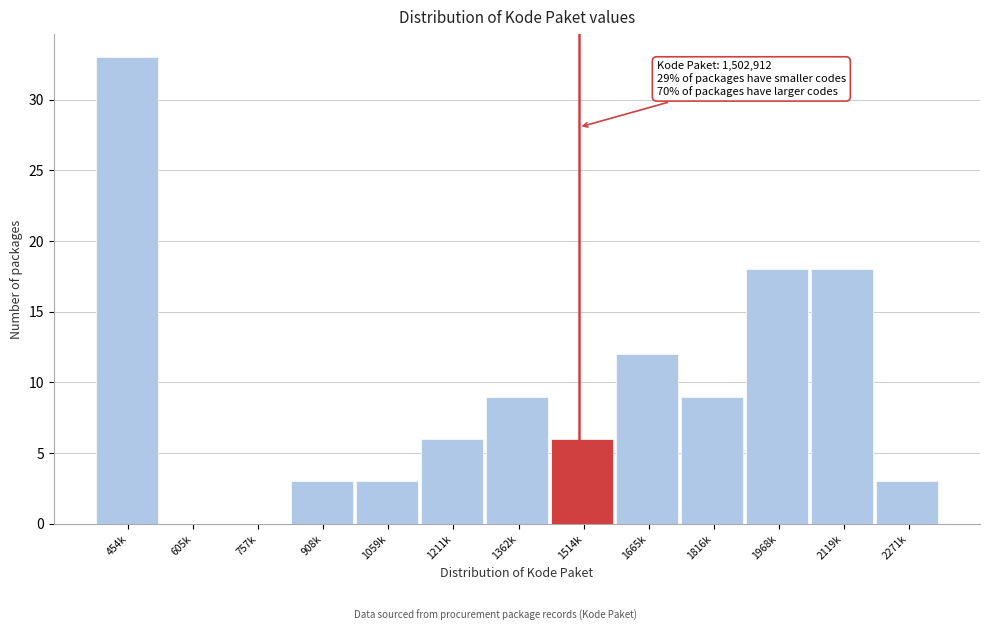

Reading left to right, extract all data points from this chart.

454k=33	605k=0	757k=0	908k=3	1059k=3	1211k=6	1362k=9	1514k=6	1665k=12	1816k=9	1968k=18	2119k=18	2271k=3